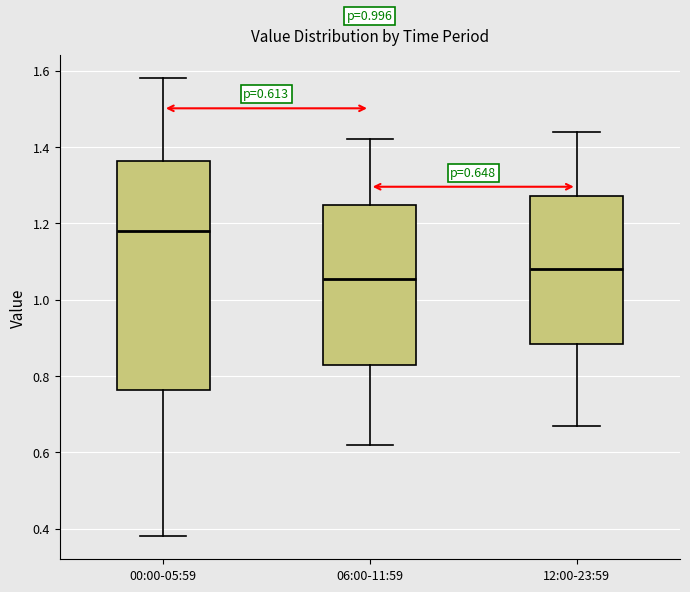

Which box has the lowest median line?

06:00-11:59